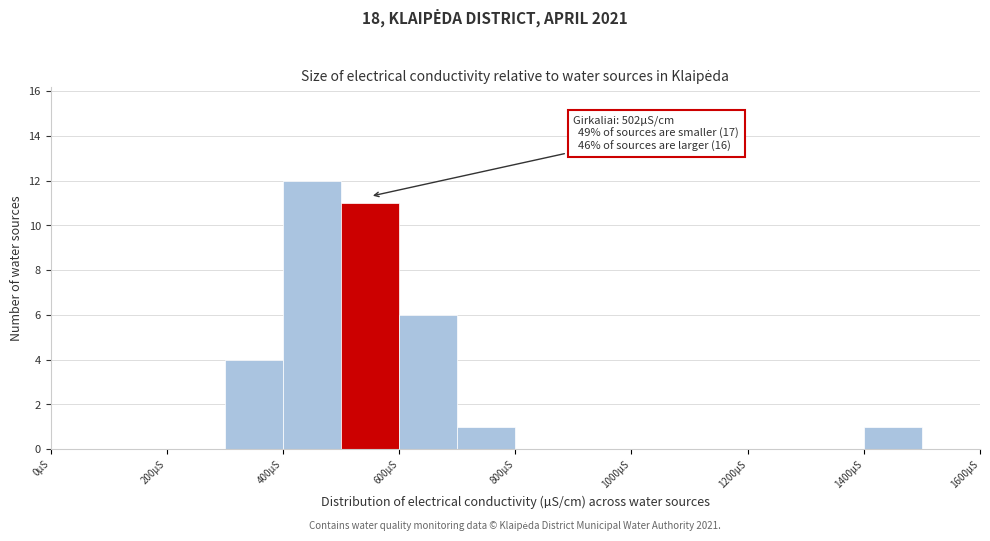

Which range on the x-axis has the tallest bar?

400 to 500